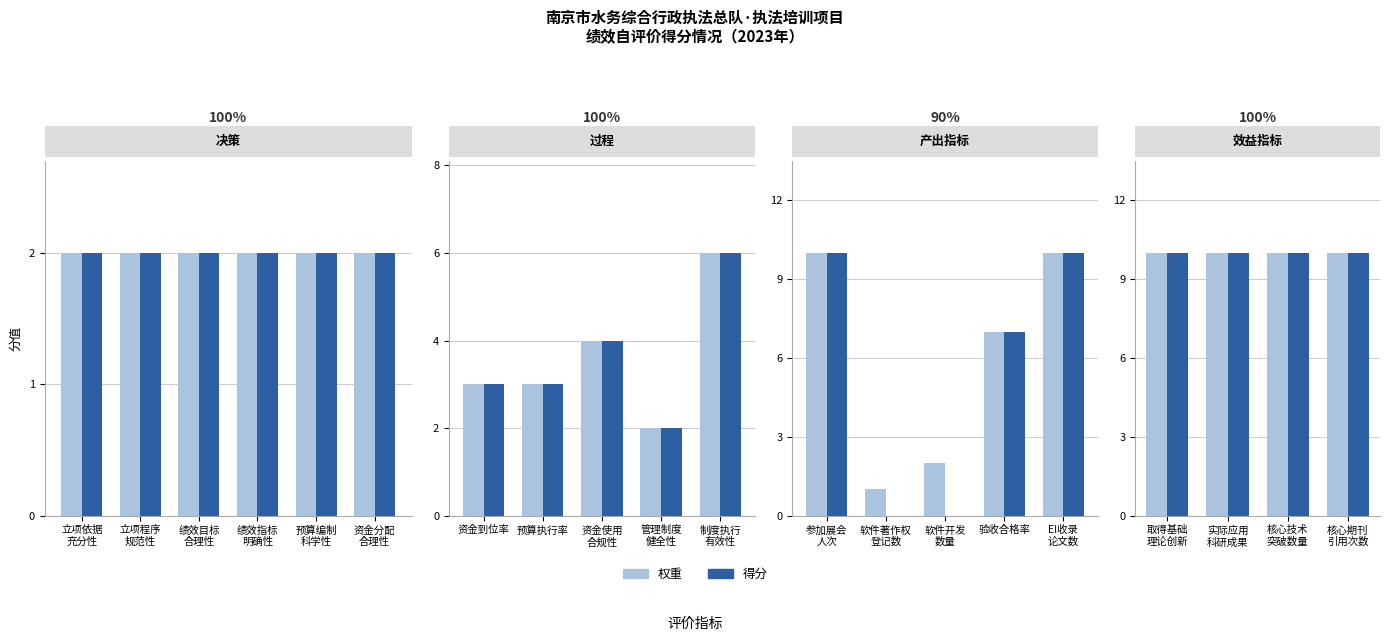

Is the value of 过程 at 绩效指标明确性 greater than the value of 效益指标 at 立项依据充分性?

No